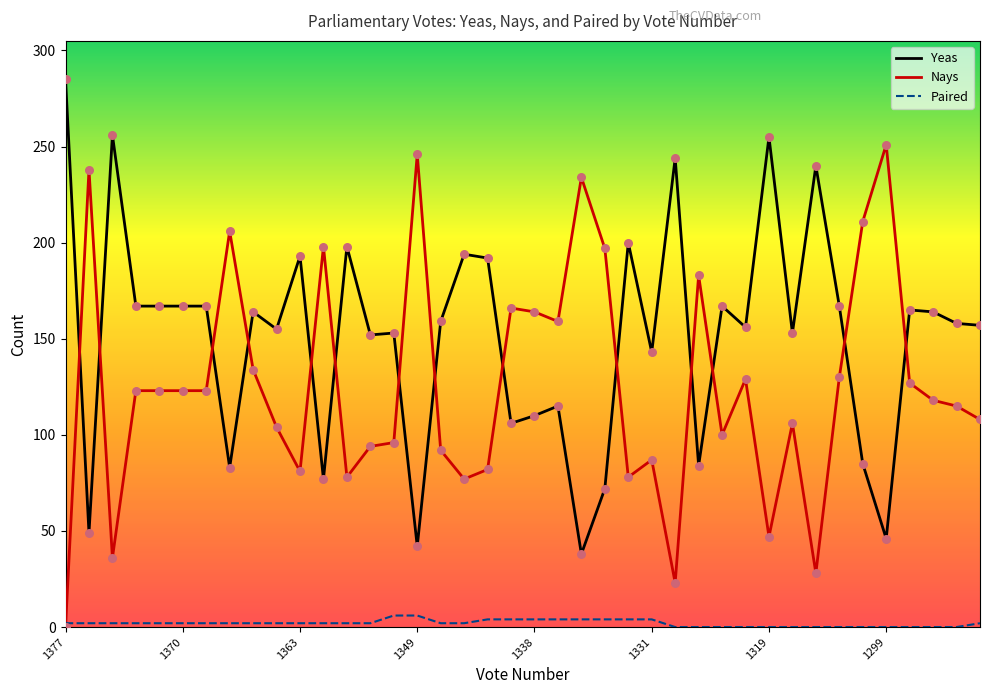

What are all the series names shown in the legend?

Yeas, Nays, Paired